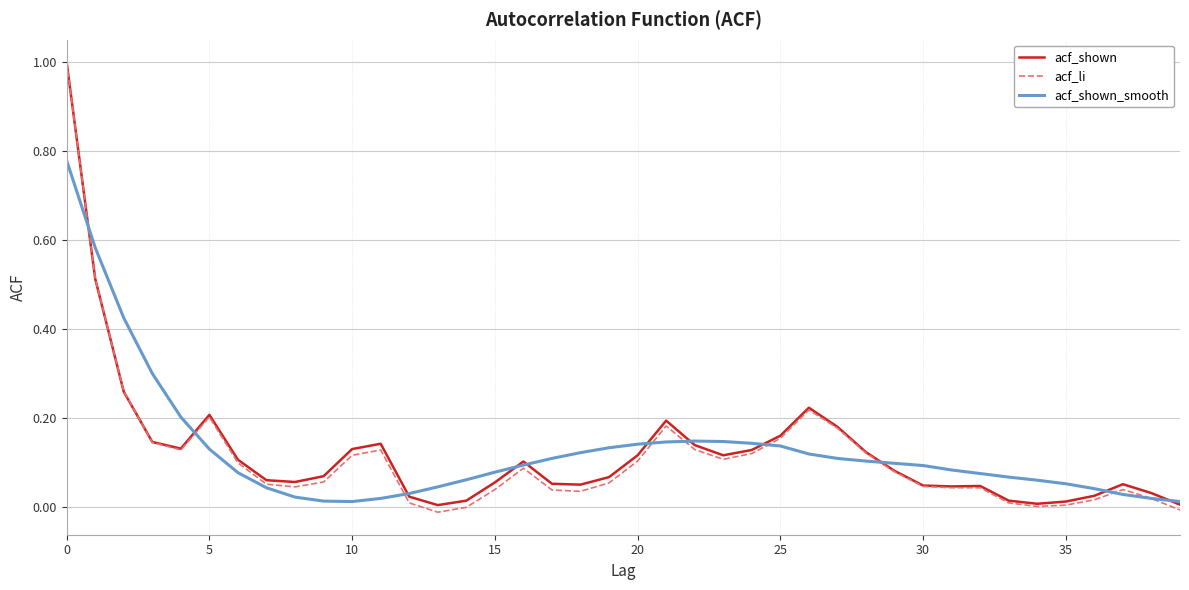

What is the greatest value displayed?

1.0